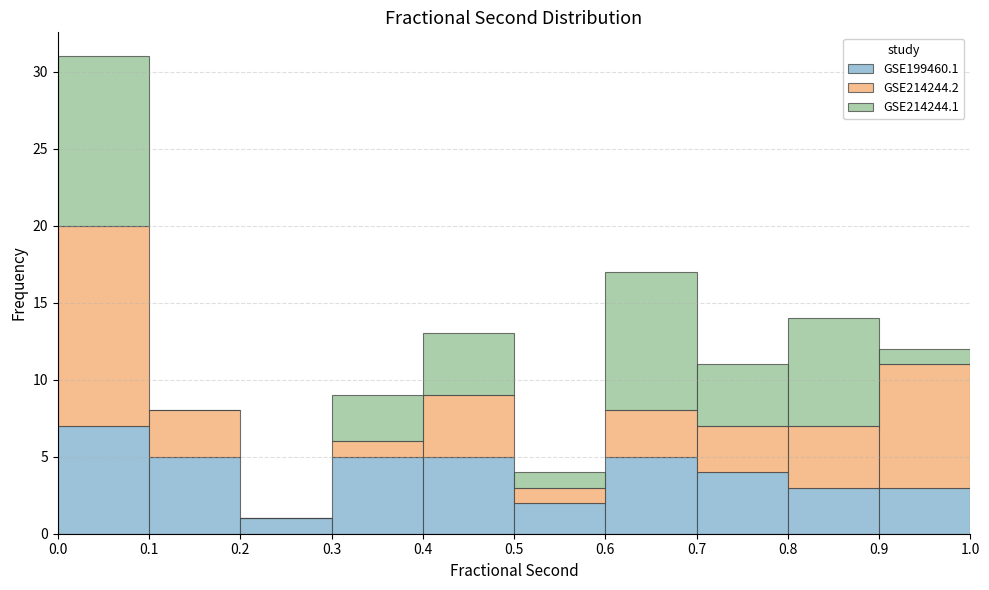

Reading left to right, list every stacked bar in this chart as the range it spans on the x-axis followed by its total height. The values are not printed on the chart, so give them approximately, as read against the axis.

0.0 to 0.1: 31
0.1 to 0.2: 8
0.2 to 0.3: 1
0.3 to 0.4: 9
0.4 to 0.5: 13
0.5 to 0.6: 4
0.6 to 0.7: 17
0.7 to 0.8: 11
0.8 to 0.9: 14
0.9 to 1.0: 12